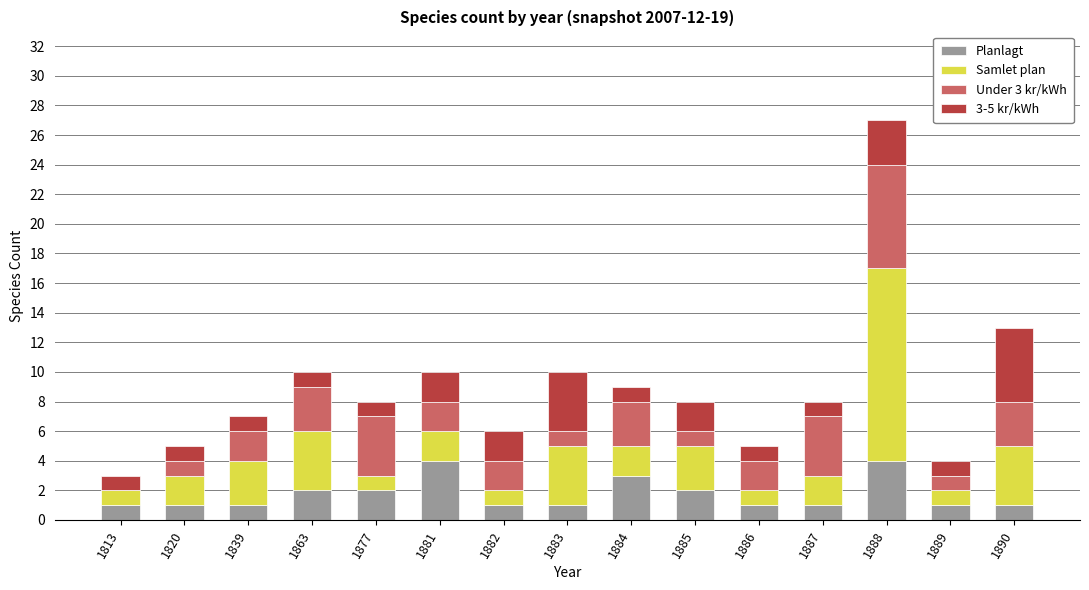

At which category is the sum across all series the highest?

1888